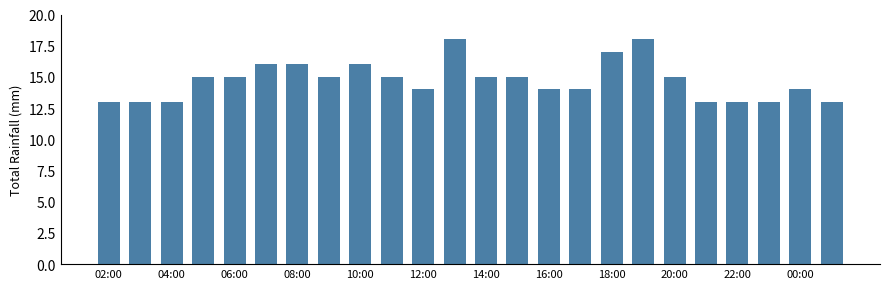

How many bars are there in total?

24